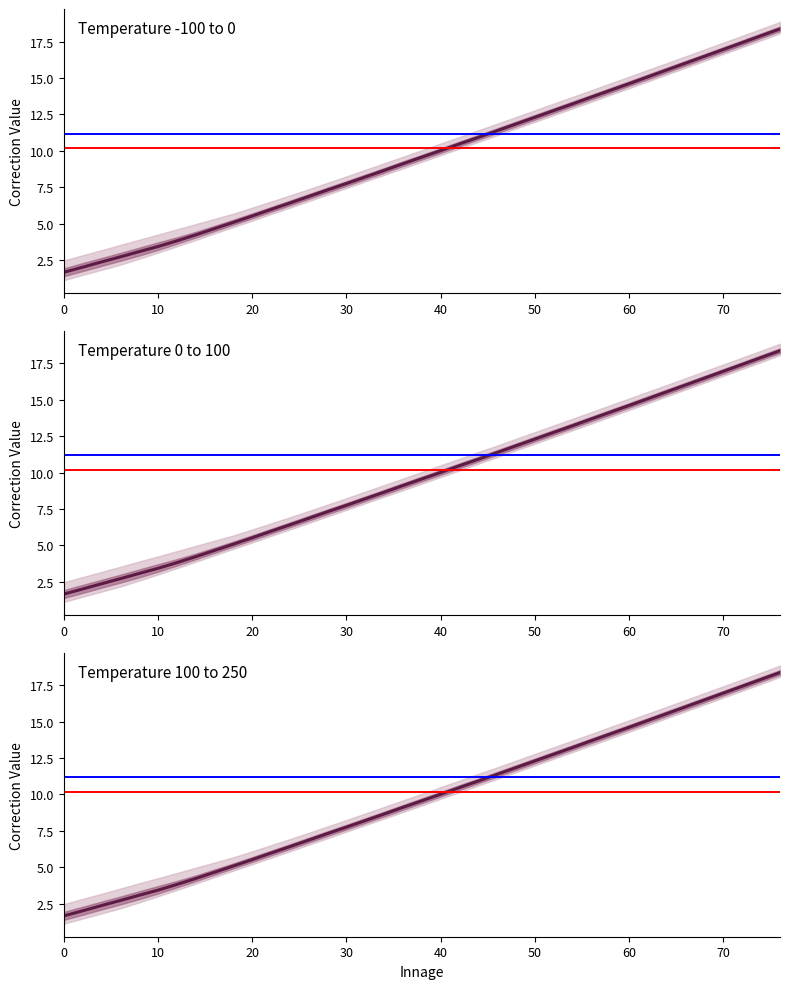

Reading right to left, list all the values displayed in this chart.

18.4	17.9	17.4	17.0	16.5	16.0	15.6	15.1	14.6	14.2	13.7	13.2	12.8	12.3	11.8	11.4	10.9	10.5	10.0	9.6	9.1	8.7	8.2	7.8	7.3	6.9	6.4	6.0	5.5	5.1	4.7	4.2	3.8	3.4	3.1	2.7	2.4	2.0	1.6